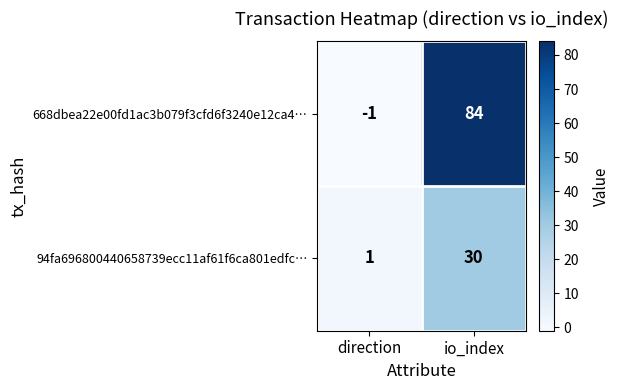

What is the difference between the highest and lowest values at io_index?

54